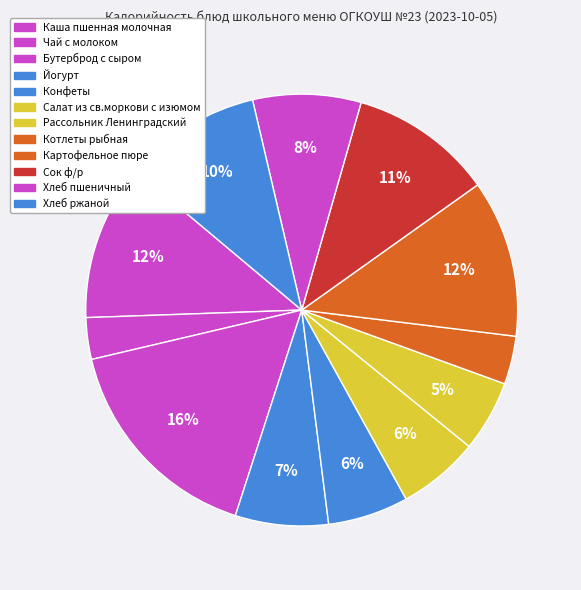

What portion of the pie excludes Рассольник Ленинградский?

94.7%